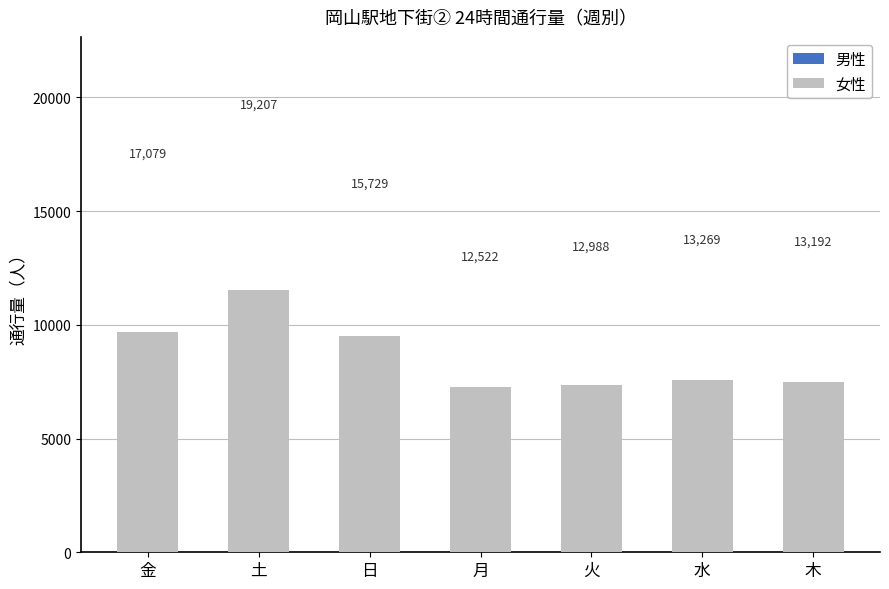

True or false: 女性 has a value of 15254 at 金.

False